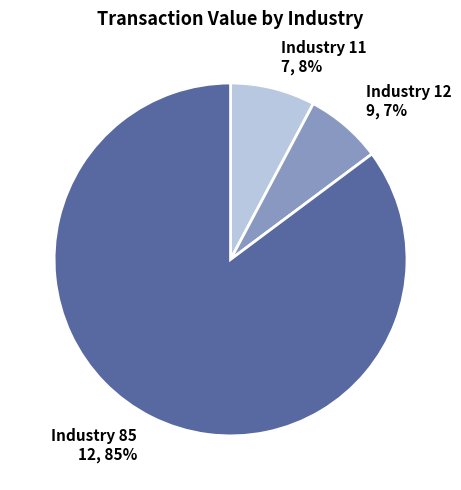

To the nearest percent, what is the average slice percentage?

33%